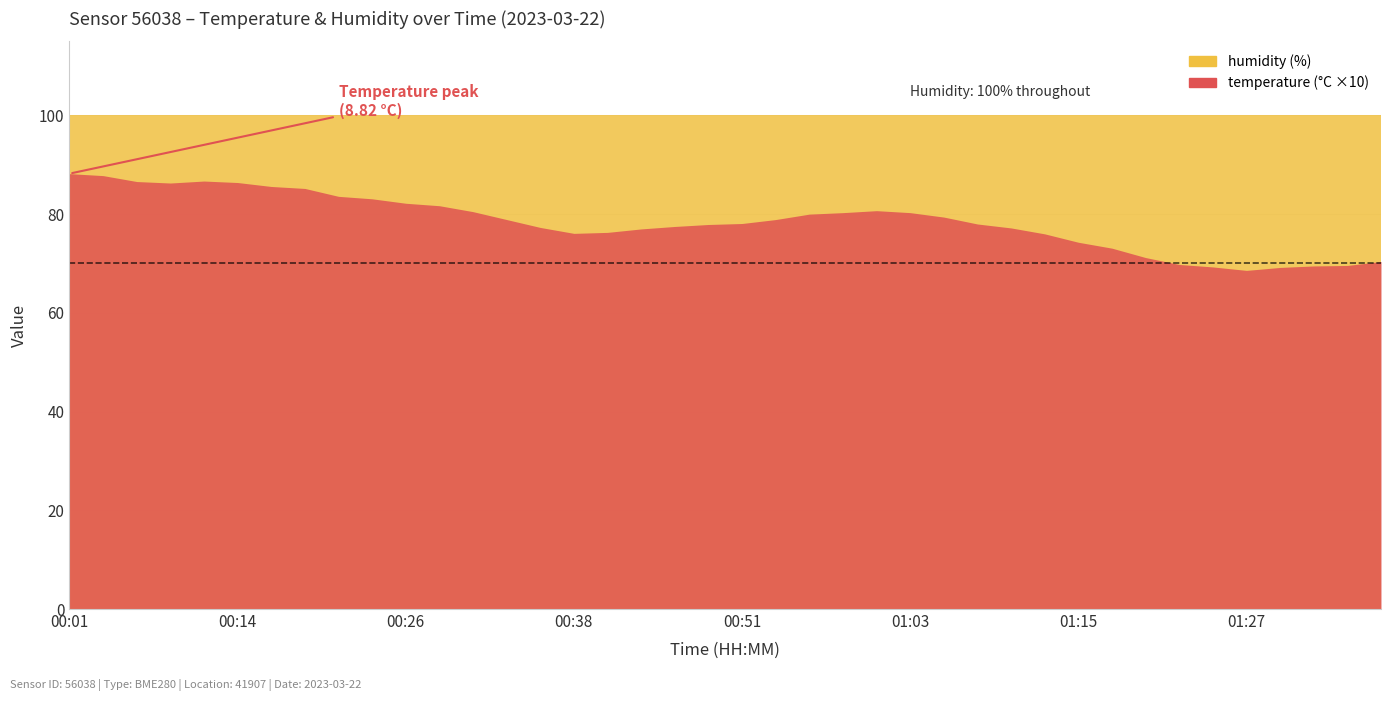

At which label is temperature closest to 7?

01:22